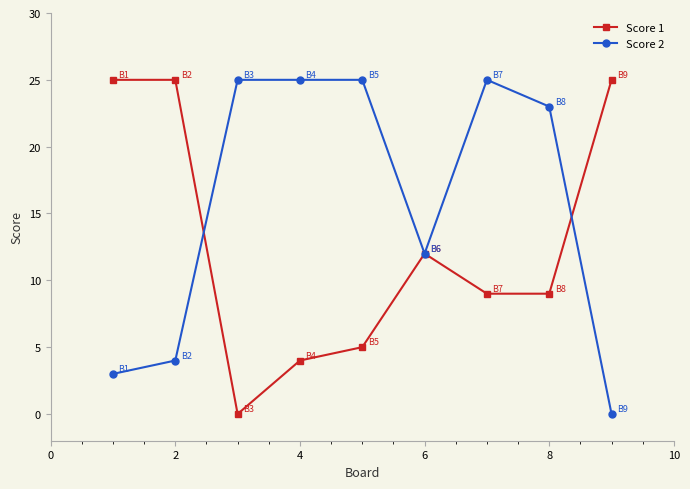

Reading left to right, list all the values displayed in this chart.

Score 1: 25	25	0	4	5	12	9	9	25
Score 2: 3	4	25	25	25	12	25	23	0